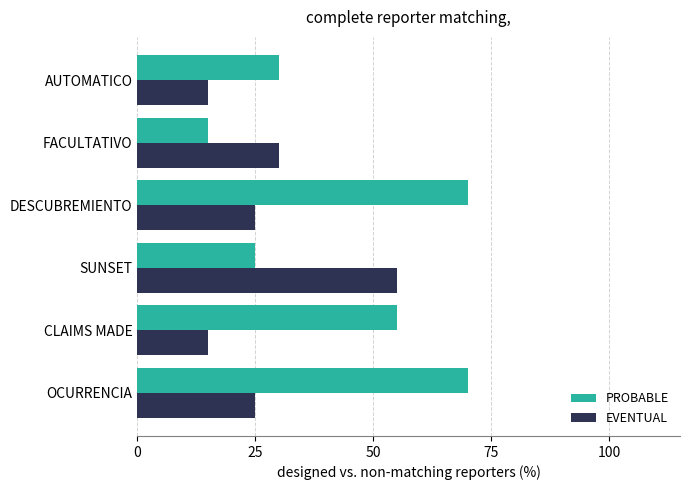

The value of EVENTUAL at AUTOMATICO is 15.0. True or false?

True